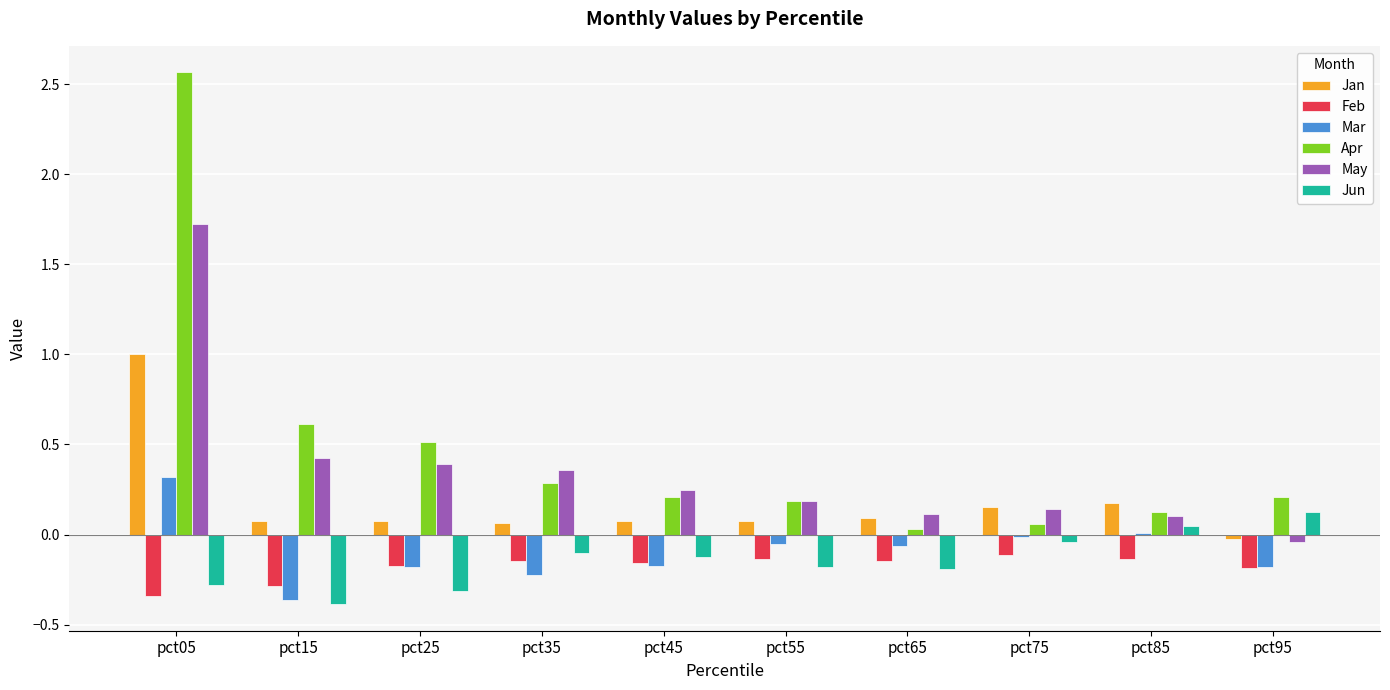

Is it true that Feb equals -0.1 at pct65?

True